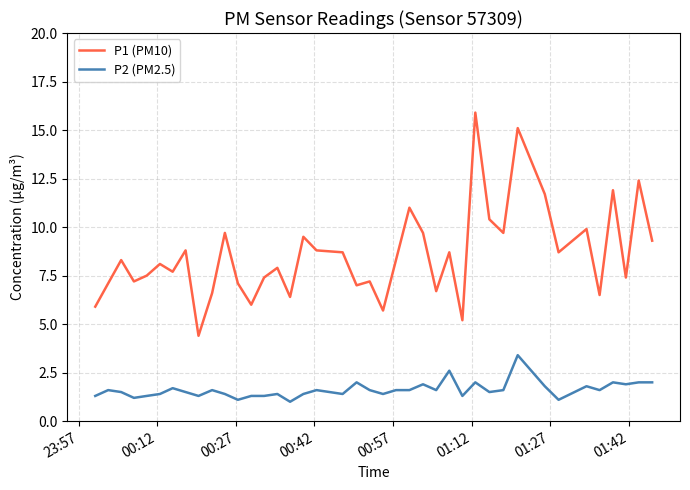

What is the lowest value of the P2 (PM2.5) series?

1.0